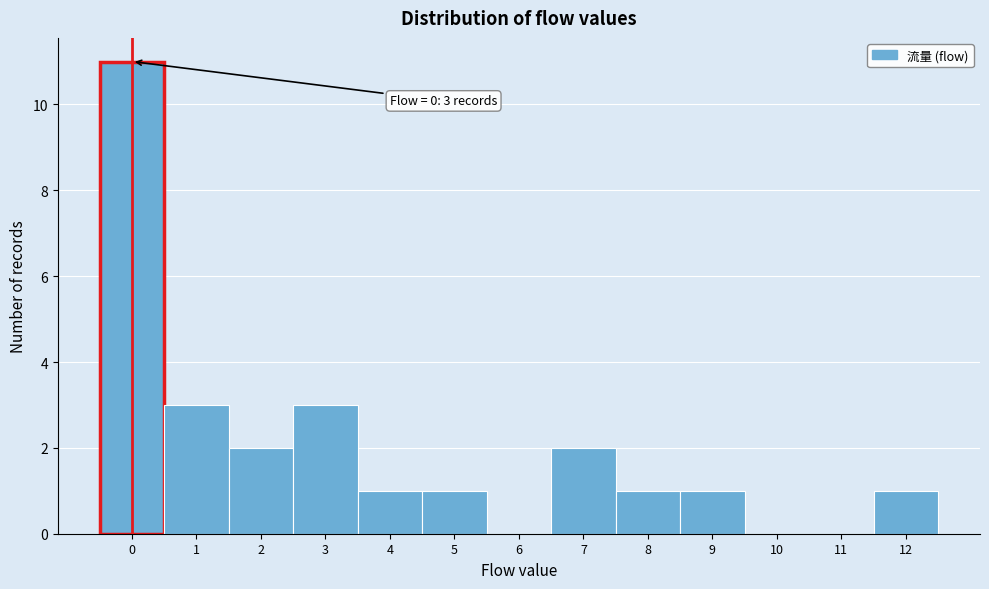

Which range on the x-axis has the tallest bar?

-0.5 to 0.5